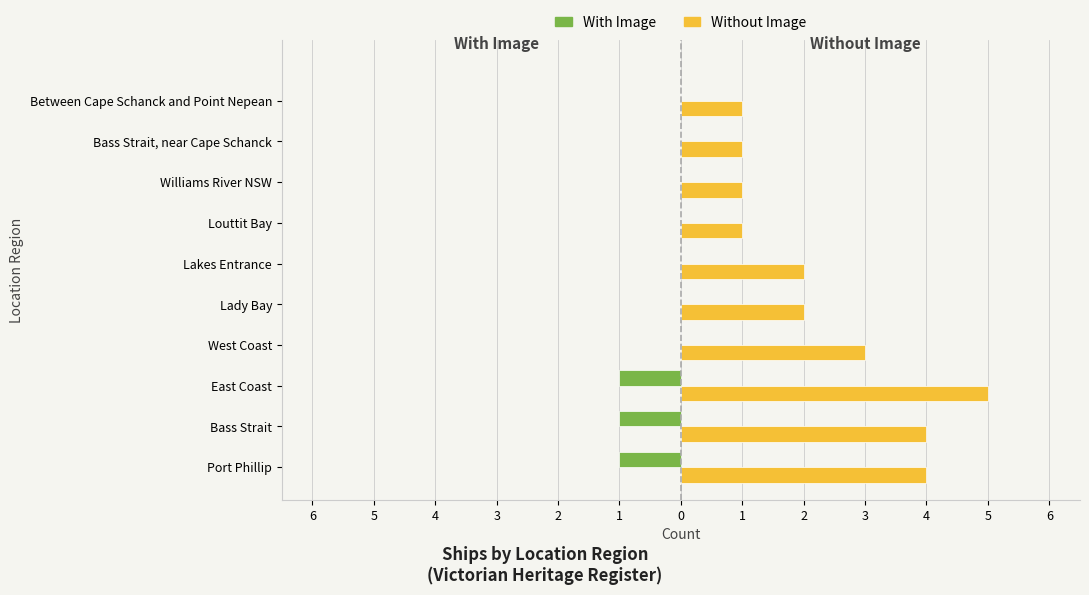

What are all the series names shown in the legend?

With Image, Without Image